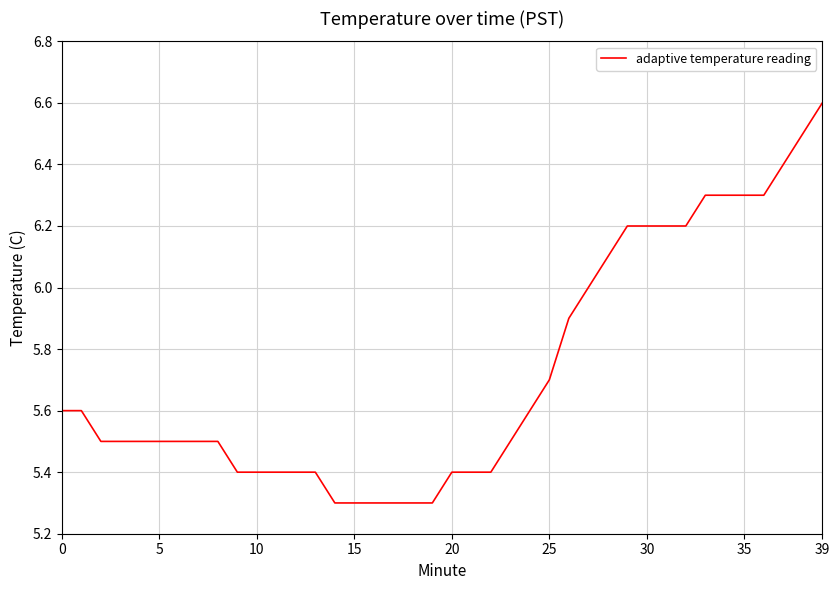

What is the difference between the maximum and minimum values?

1.3